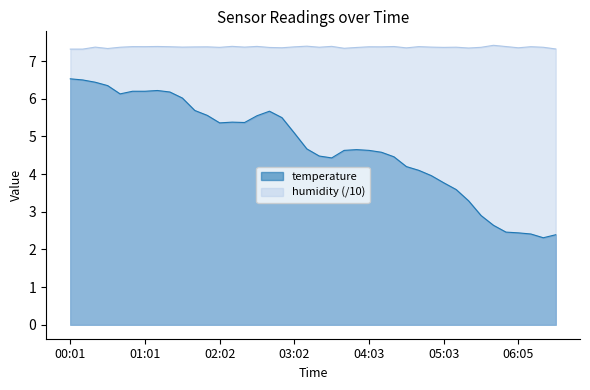

True or false: temperature and humidity cross at least once.

False